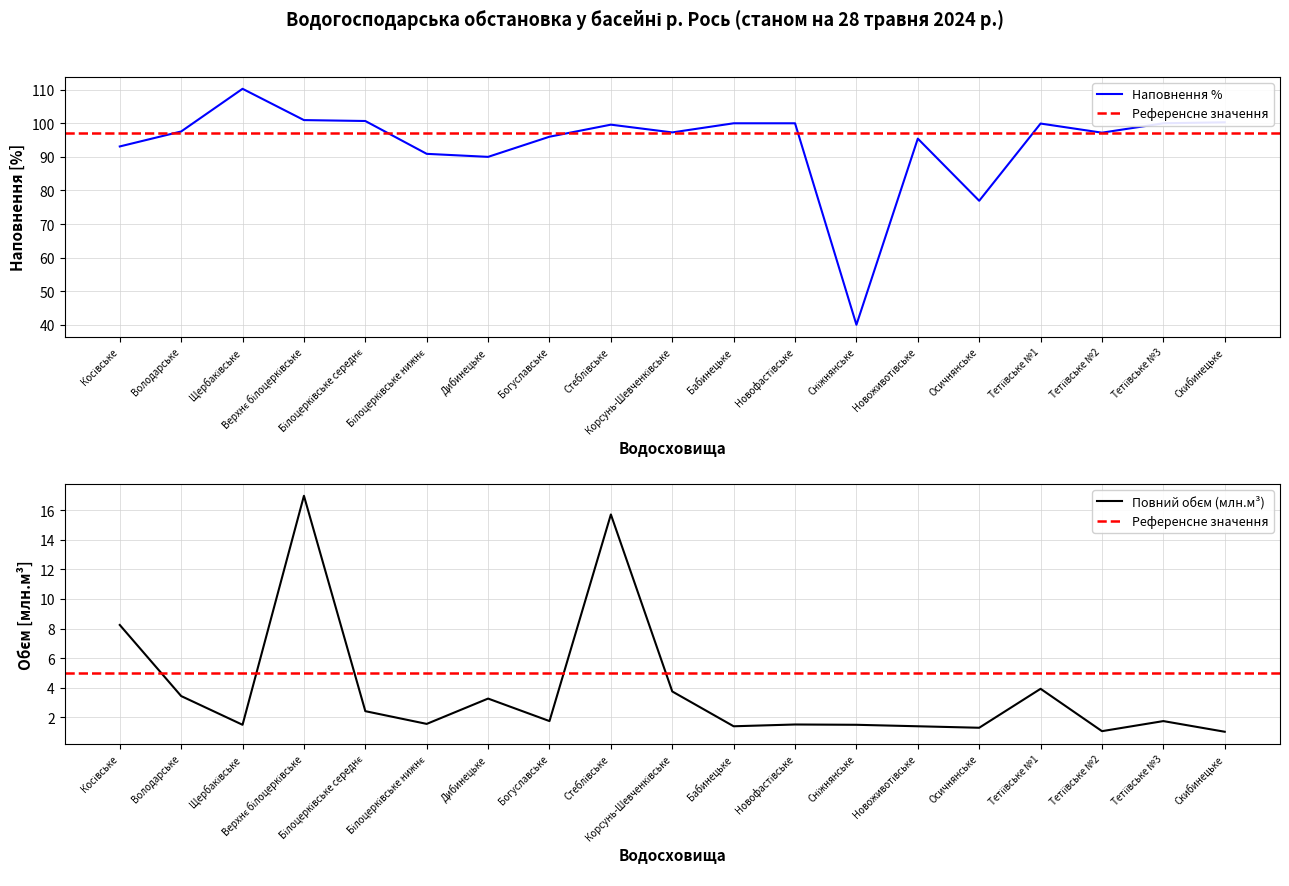

True or false: Повний обєм (млн.м³) and Наповнення % cross at least once.

False